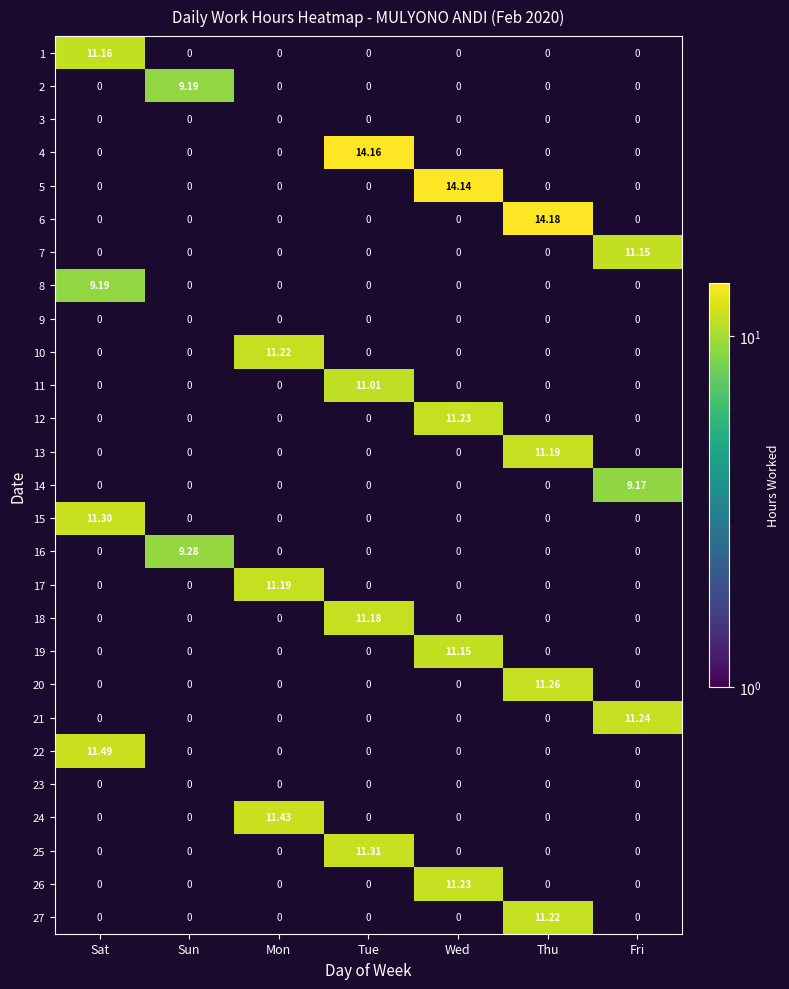

What is the difference between the highest and lowest values at Sat?

2.3